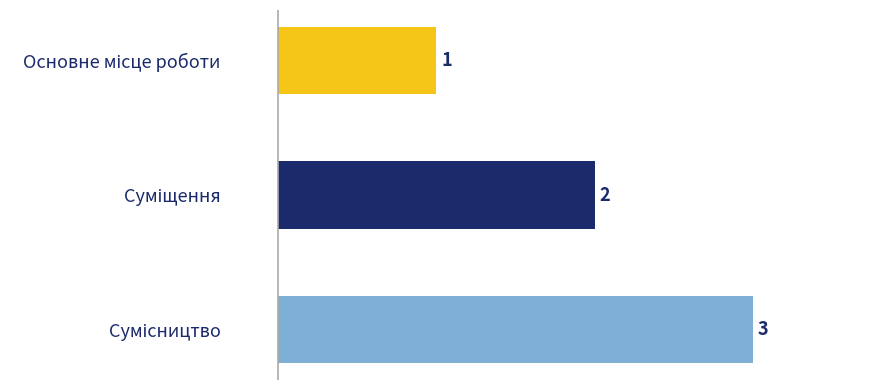

Are the bars grouped side by side (vs. stacked)?

No